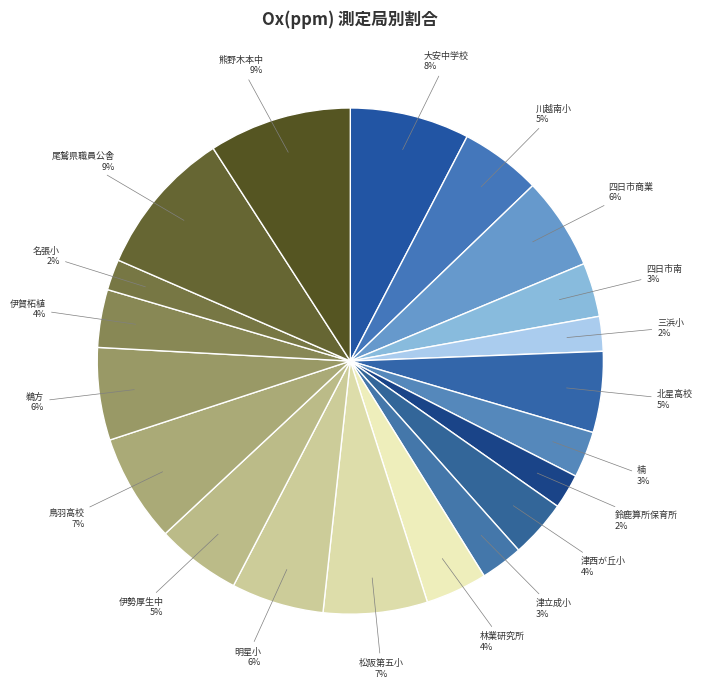

Rank the categories by value from highest to lowest.

尾鷲市(尾鷲県職員公舎), 熊野市(熊野木本中学校), いなべ市(大安中学校), 鳥羽市(鳥羽高校), 松阪市(松阪第五小学校), 四日市市(四日市商業), 明和町(明星小学校), 志摩市(鵜方), 伊勢市(伊勢厚生中学校), 川越町(川越南小学校), 四日市市(北星高校), 津市(林業研究所), 津市(津西が丘小学校), 伊賀市(伊賀柘植), 四日市市(四日市南), 四日市市(楠), 津市(津立成小学校), 四日市市(三浜小学校), 鈴鹿市(鈴鹿算所保育所), 名張市(名張小学校)